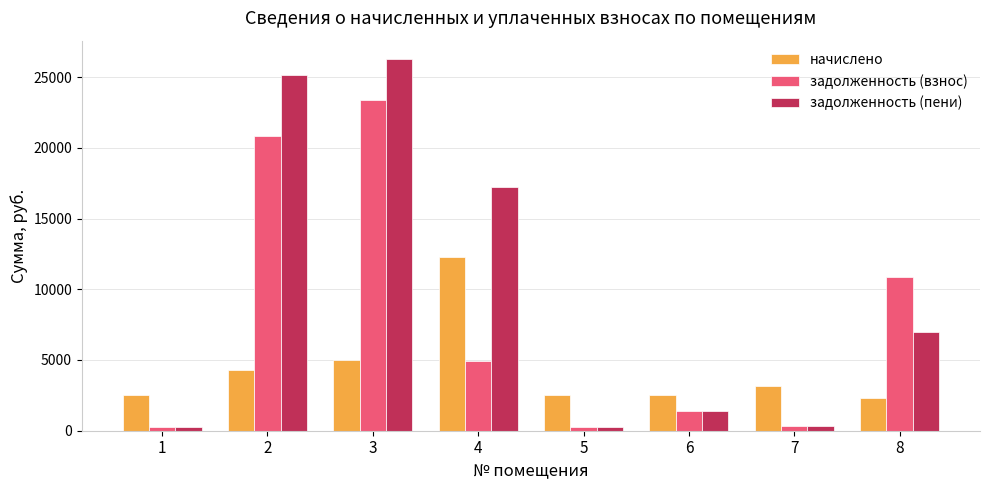

The value of начислено at 4 is 12290.3. True or false?

True